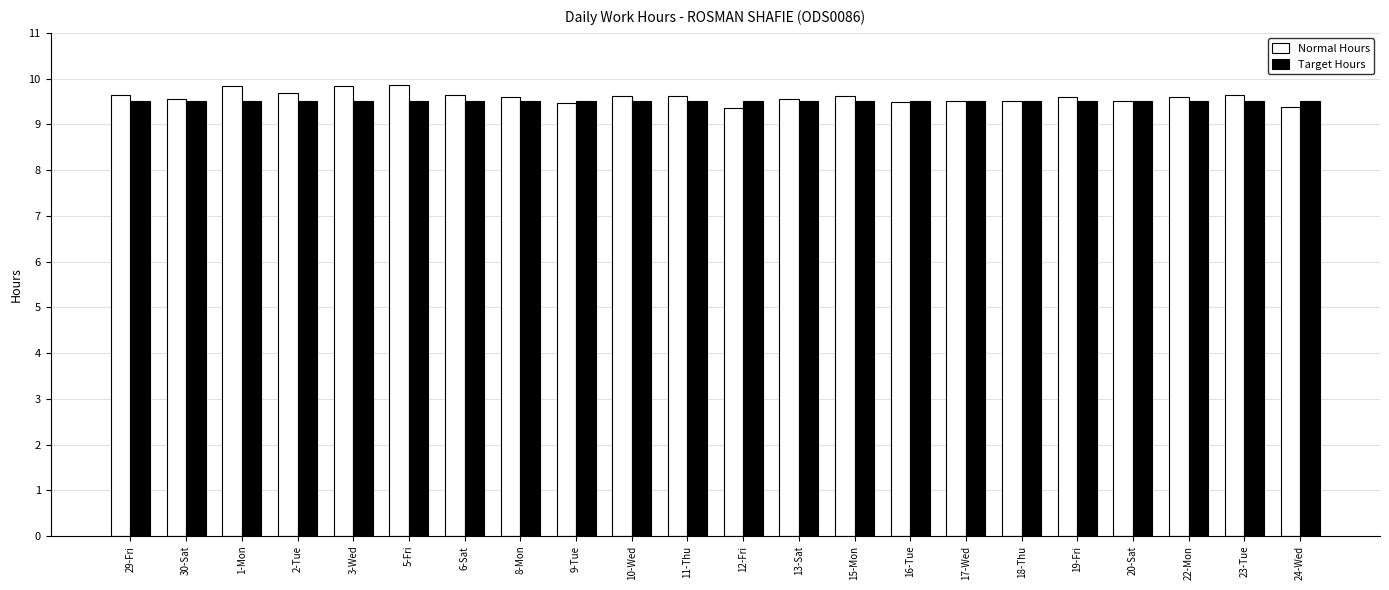

What is the greatest value displayed?

9.9